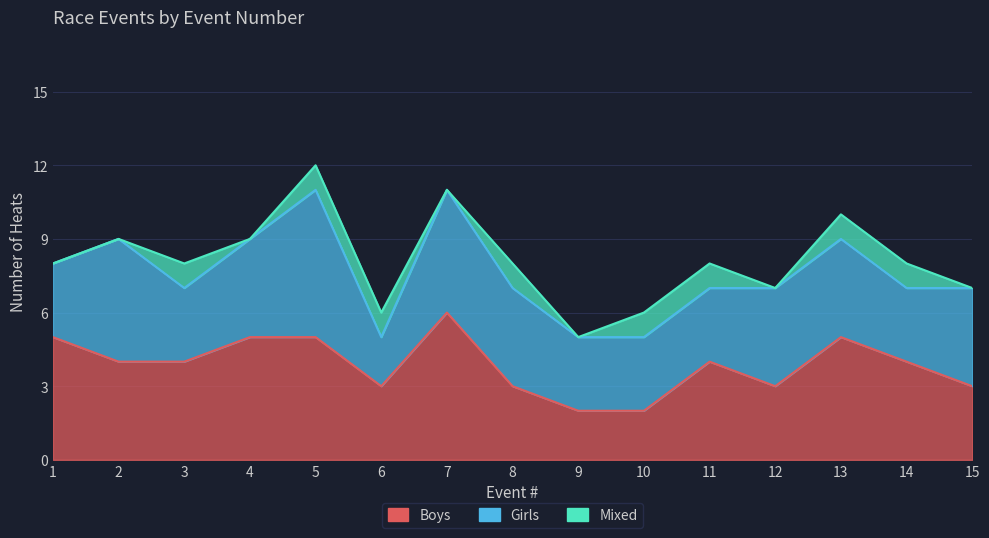

Count the Boys values in the range 3 to 5.

12